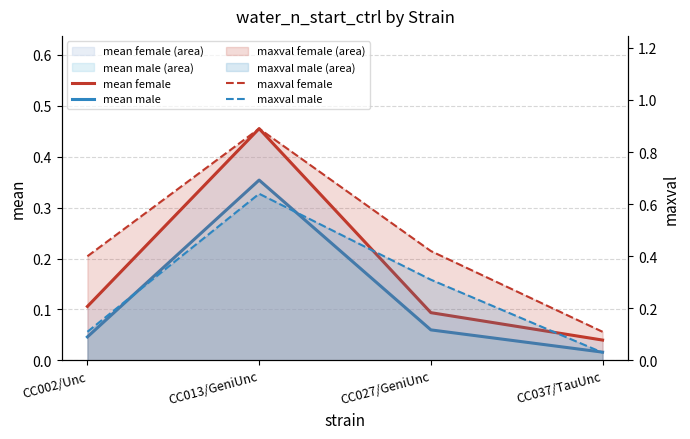

True or false: mean male and maxval female intersect in this chart.

False